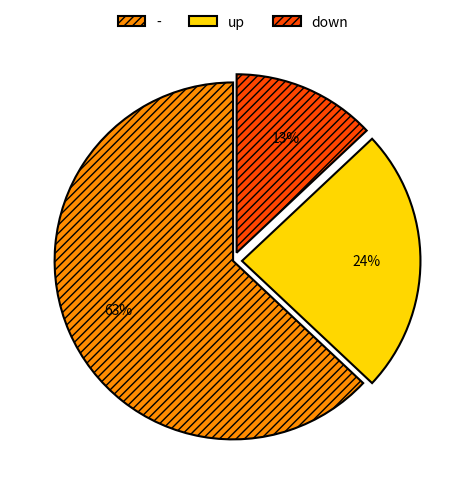

True or false: down accounts for 1% of the total.

False